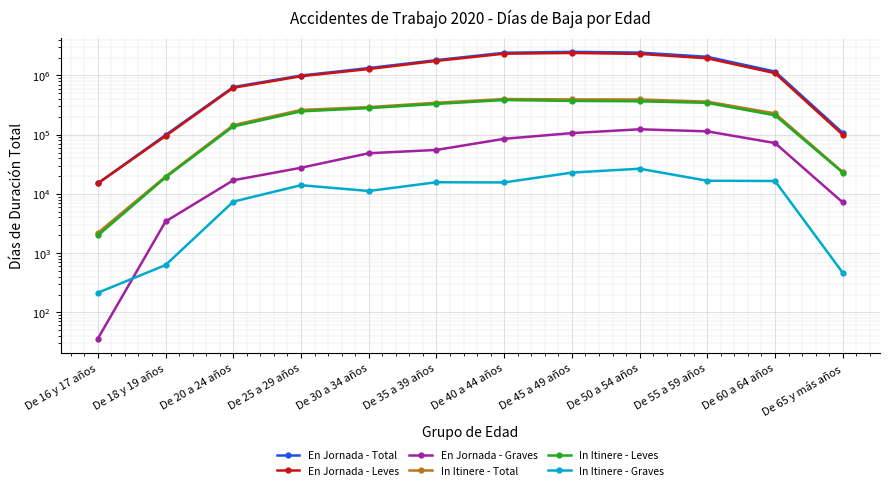

Is this an area chart (filled region under the line)?

No